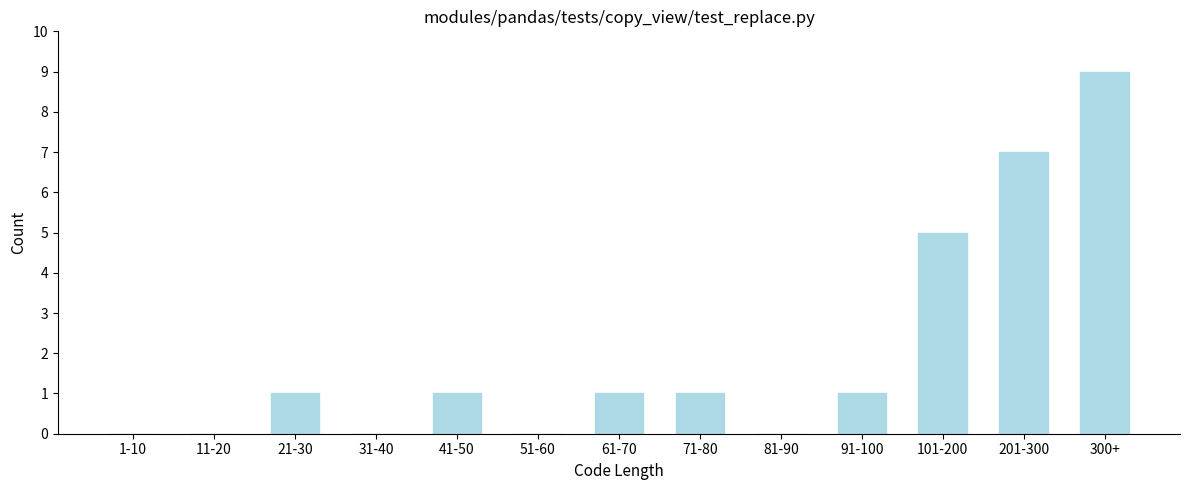

Reading left to right, transcribe all the data shown in this chart.

1-10=0	11-20=0	21-30=1	31-40=0	41-50=1	51-60=0	61-70=1	71-80=1	81-90=0	91-100=1	101-200=5	201-300=7	300+=9